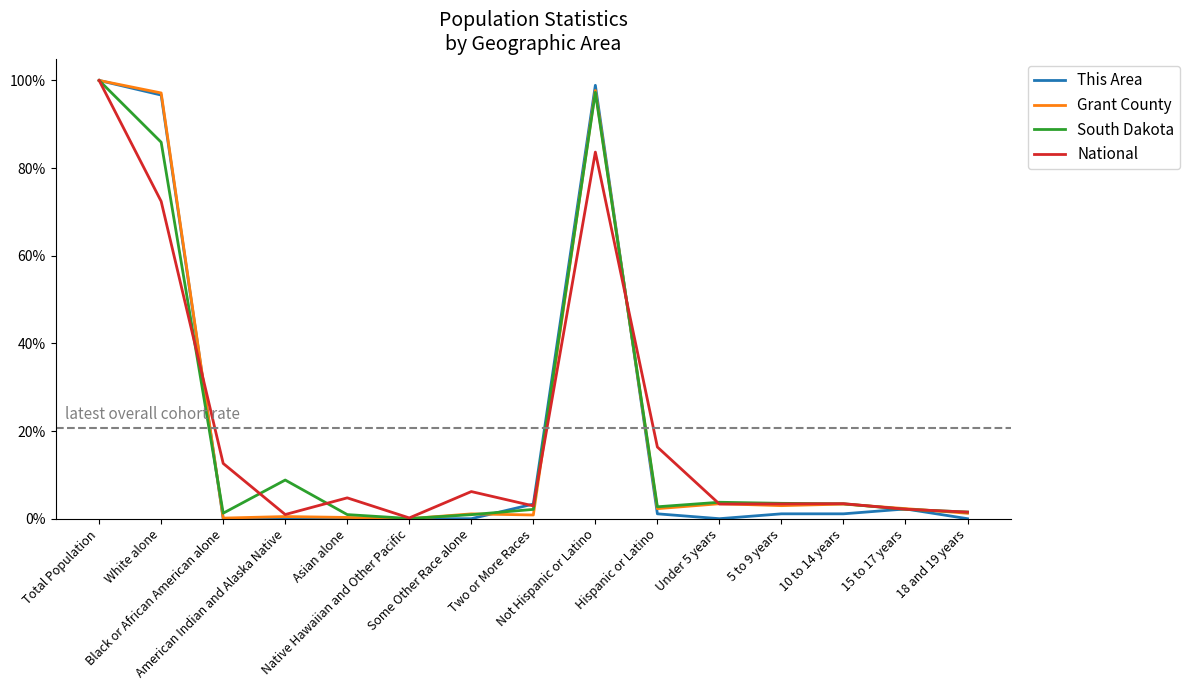

At which category is the sum across all series the highest?

Total Population